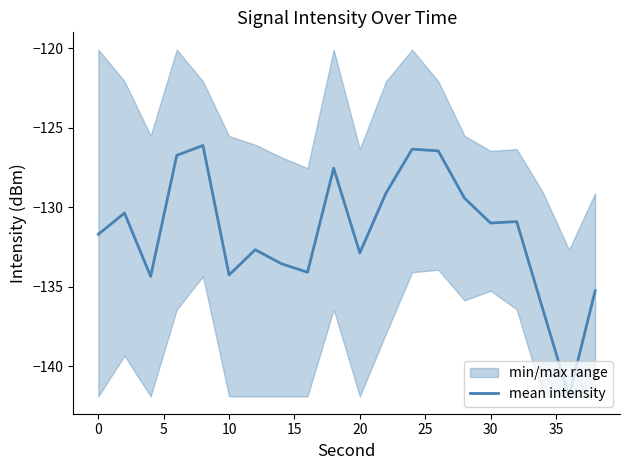

What is the lowest value of the mean intensity series?

-141.9